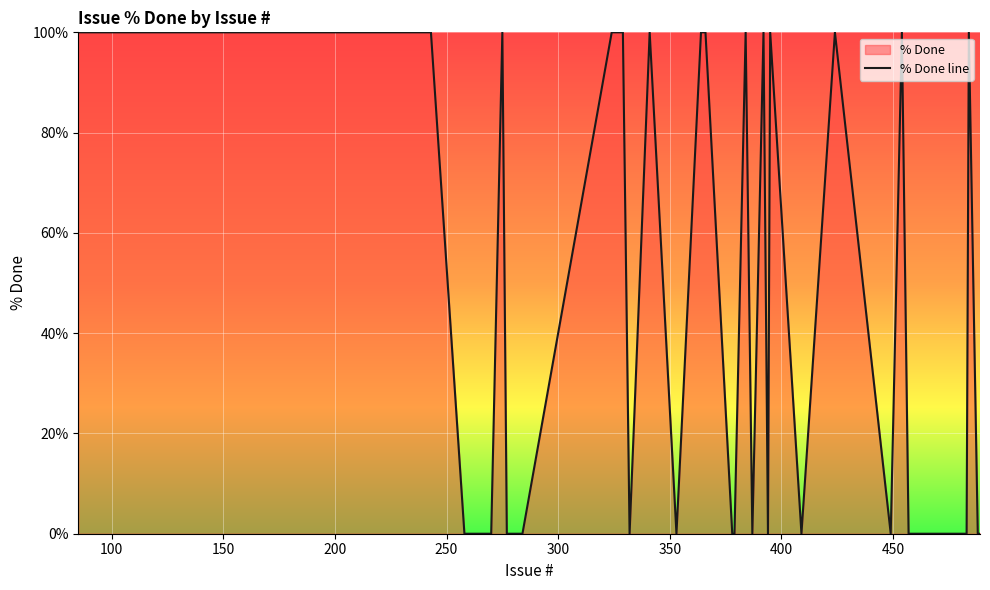

What is the difference between the maximum and minimum values?

100